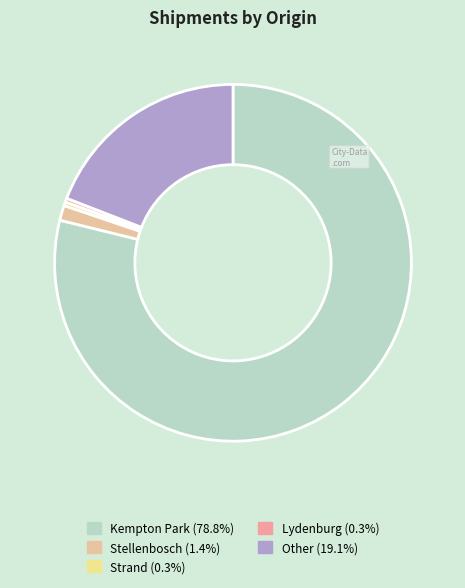

What percentage do Strand and Stellenbosch together represent?

1.7%